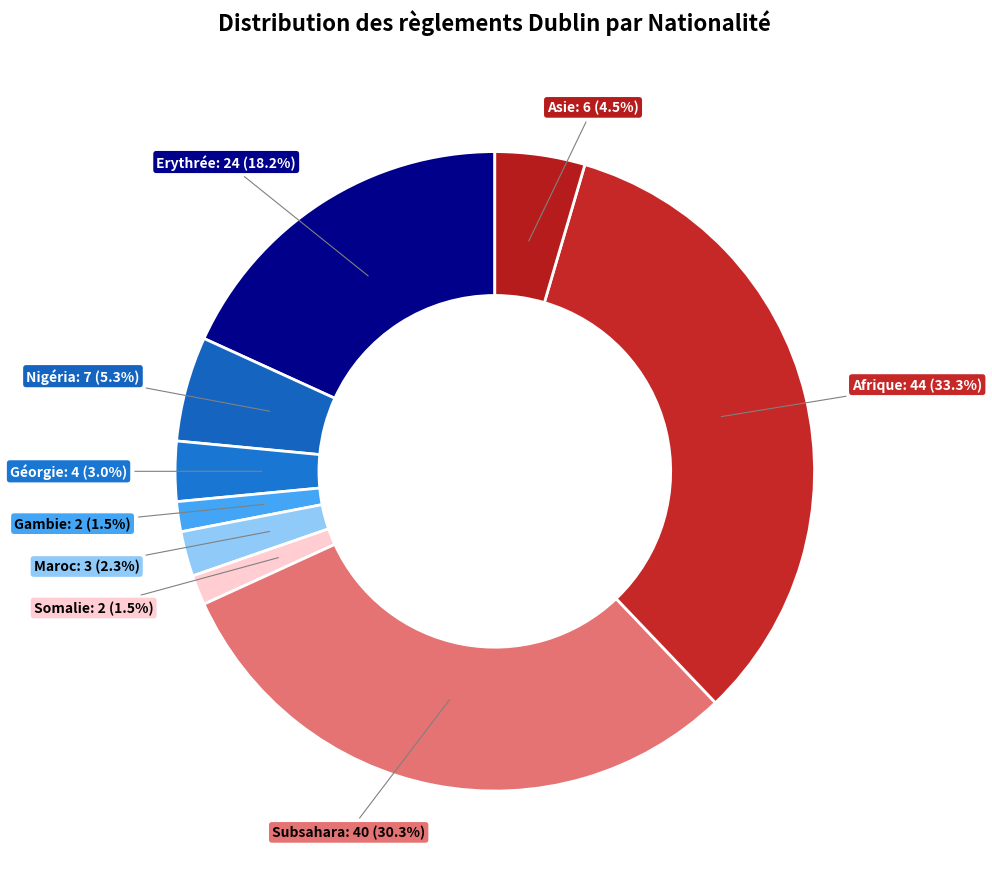

Which slice is the largest?

Afrique